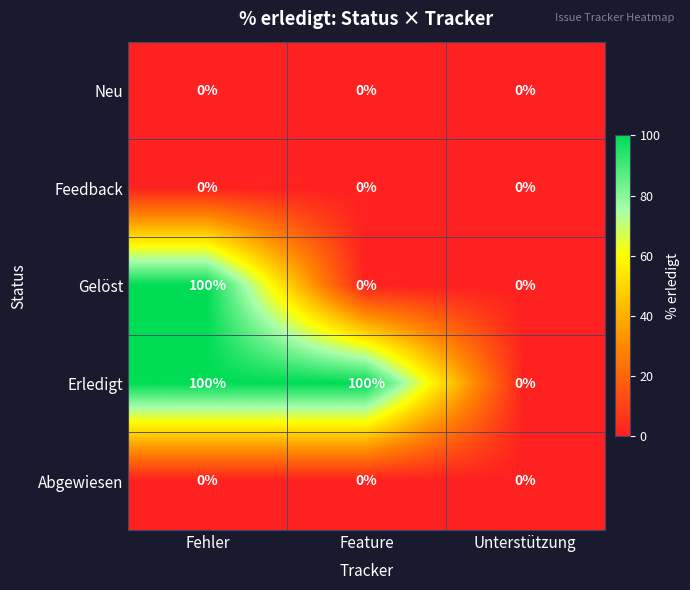

How many Erledigt values are between 0 and 100?

3